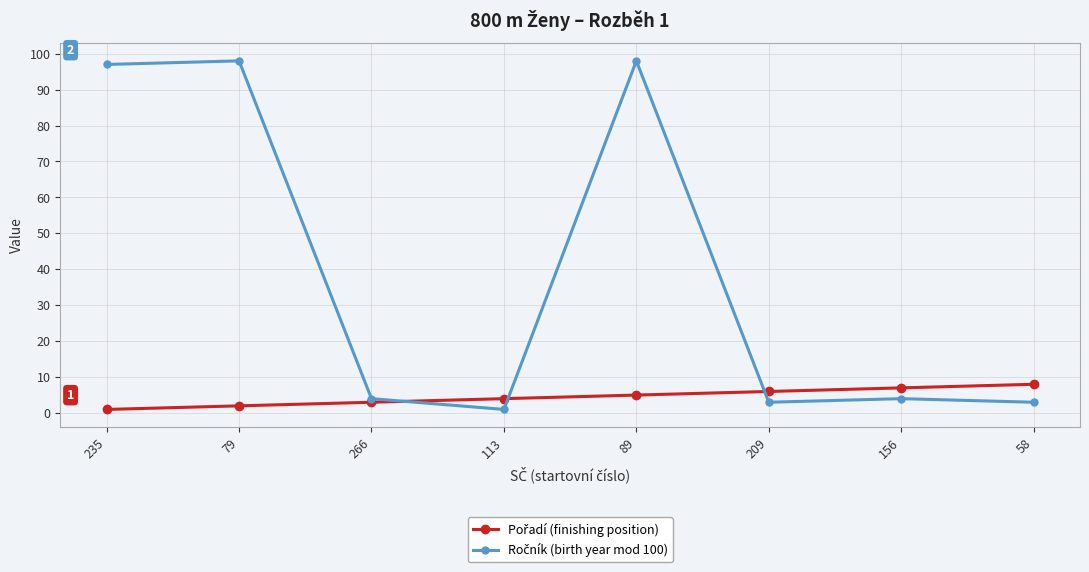

How many distinct data groups are displayed?

2